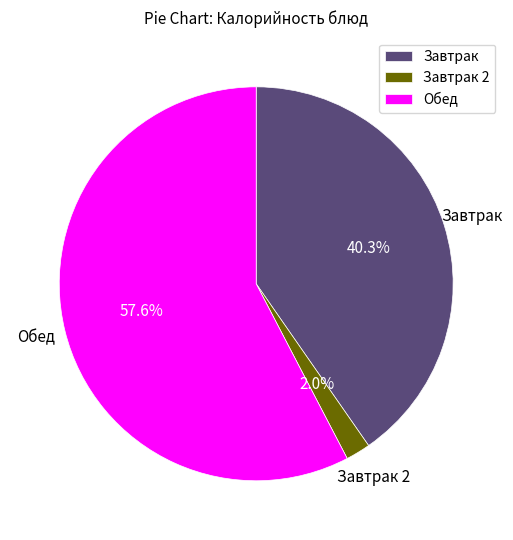

Is there any slice that represents more than half of the pie?

Yes